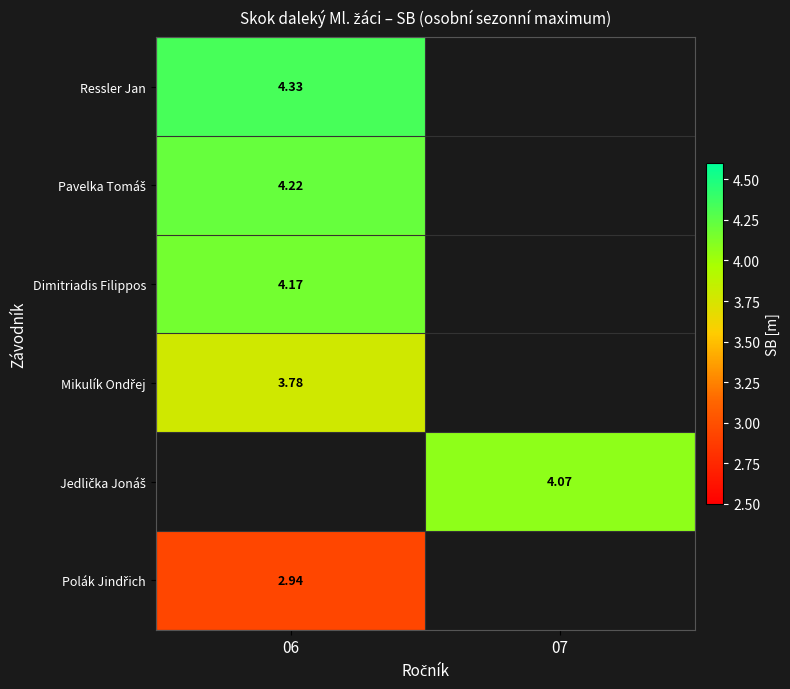

At how many categories does at least one series exceed 4?

2